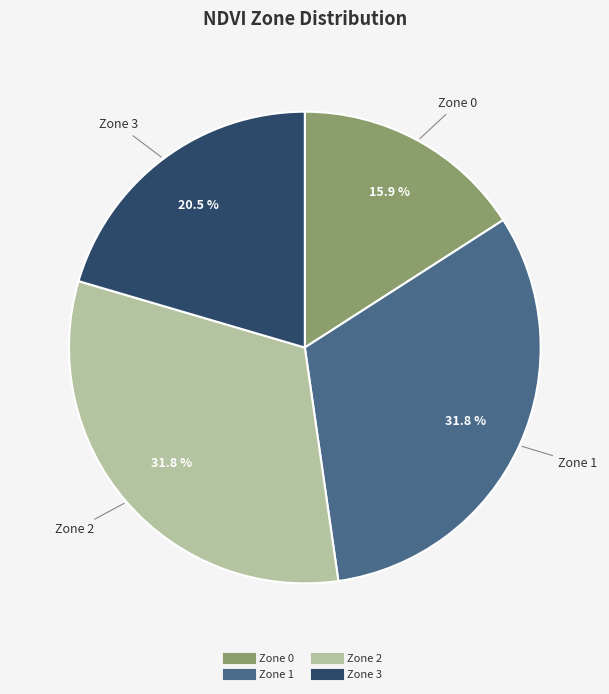

Is it true that Zone 3 is 28% of the pie?

False